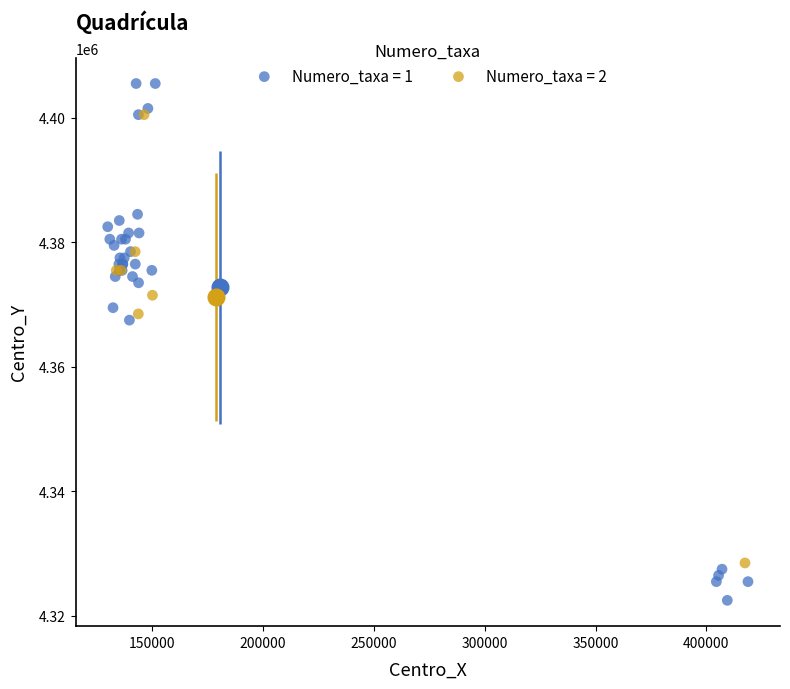

Which series has the largest Y range (max minus min)?

Numero_taxa = 1